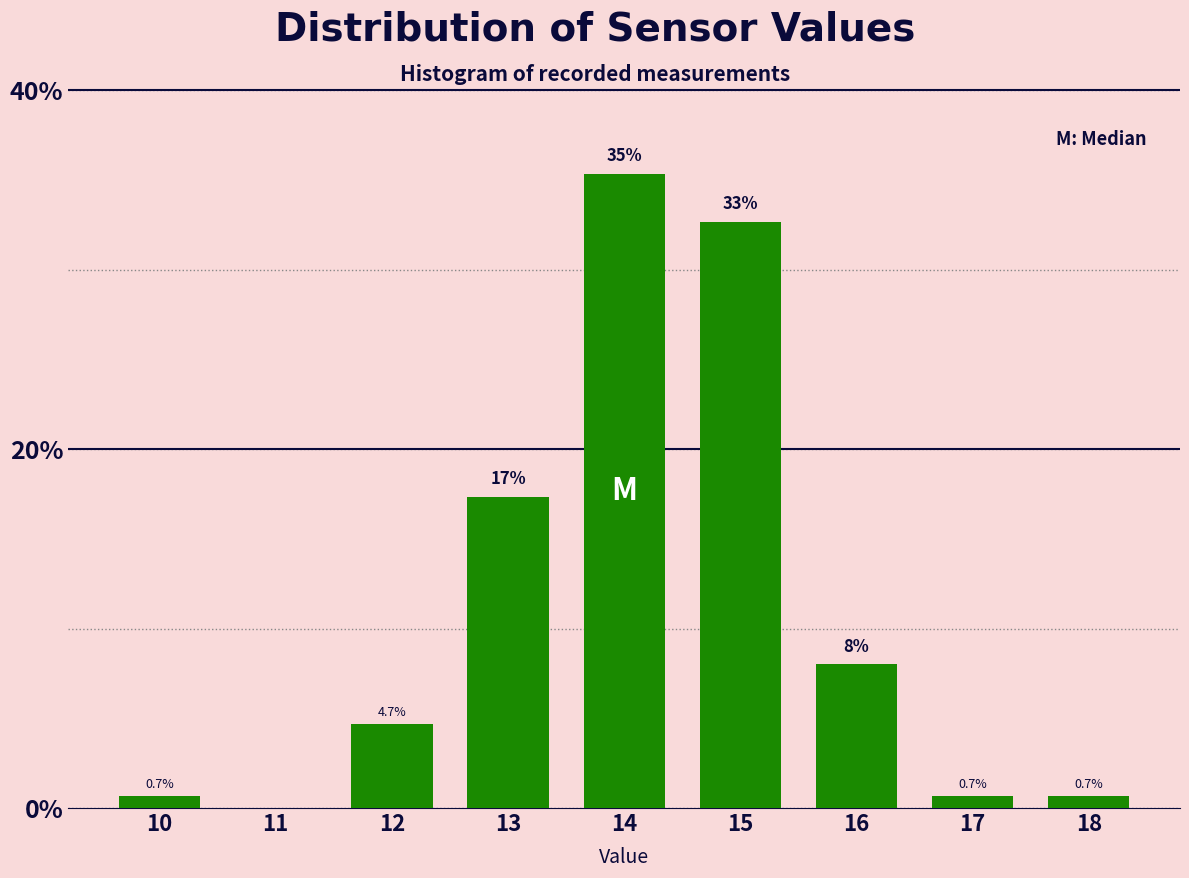

Reading left to right, list all the values displayed in this chart.

10=0.7	11=0.0	12=4.7	13=17.3	14=35.3	15=32.7	16=8.0	17=0.7	18=0.7